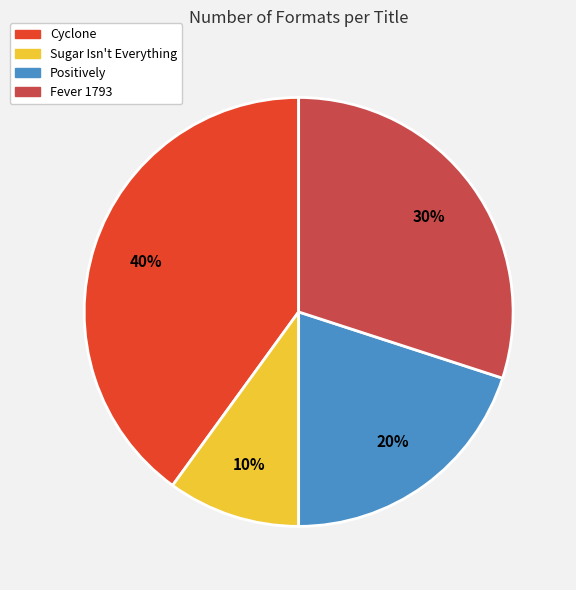

Combined, do Sugar Isn't Everything and Positively account for over 50%?

No